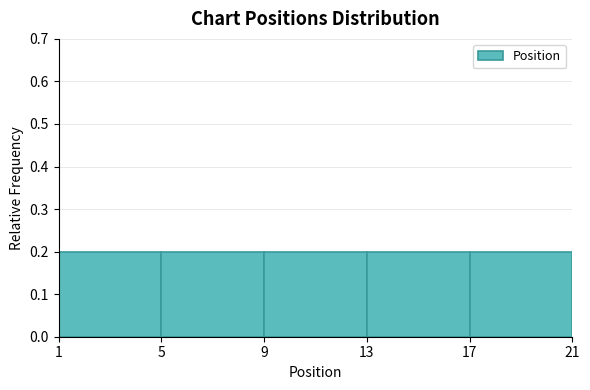

What is the height of the bar covering 1 to 5 on the x-axis? The values are not printed on the chart, so give them approximately, as read against the axis.

0.2